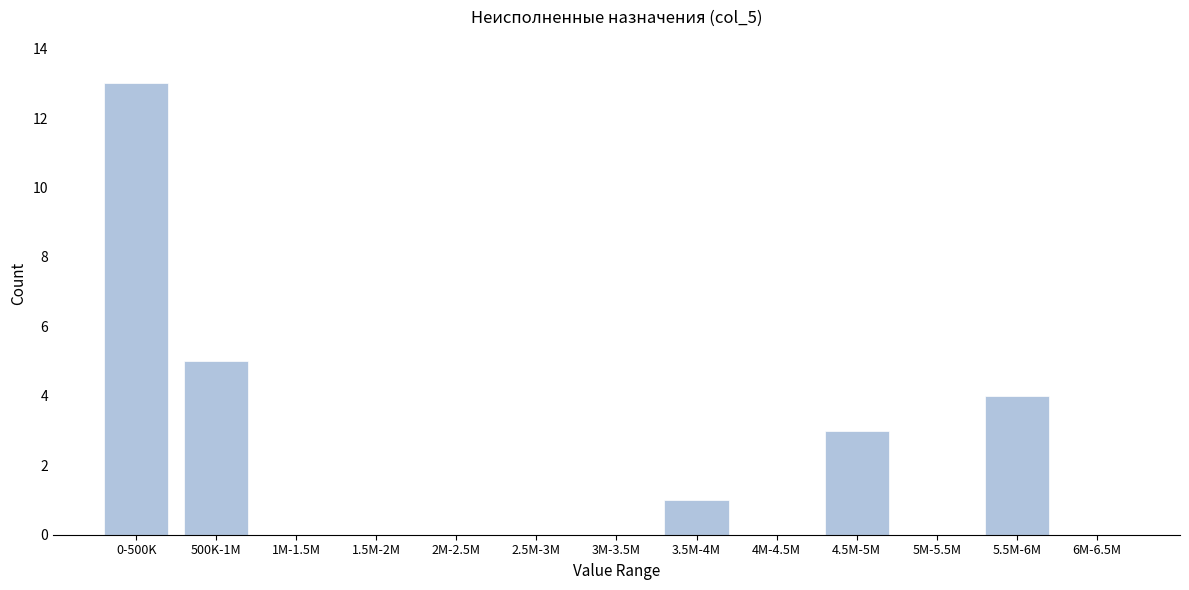

Reading left to right, list all the values displayed in this chart.

0-500K=13	500K-1M=5	1M-1.5M=0	1.5M-2M=0	2M-2.5M=0	2.5M-3M=0	3M-3.5M=0	3.5M-4M=1	4M-4.5M=0	4.5M-5M=3	5M-5.5M=0	5.5M-6M=4	6M-6.5M=0